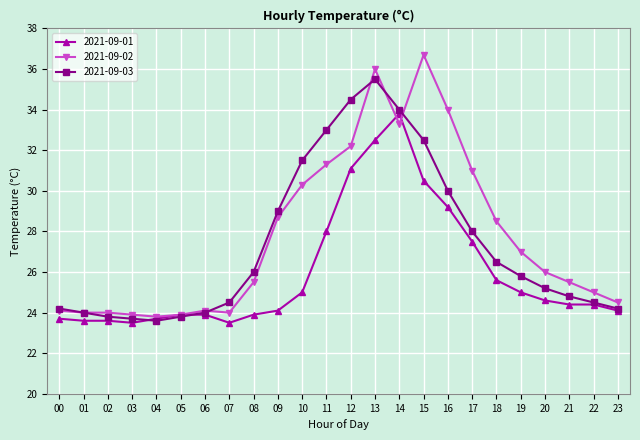

Reading right to left, transcribe all the data shown in this chart.

2021-09-01: 23=24.1	22=24.4	21=24.4	20=24.6	19=25.0	18=25.6	17=27.5	16=29.2	15=30.5	14=33.8	13=32.5	12=31.1	11=28.0	10=25.0	09=24.1	08=23.9	07=23.5	06=23.9	05=23.9	04=23.7	03=23.5	02=23.6	01=23.6	00=23.7
2021-09-02: 23=24.5	22=25.0	21=25.5	20=26.0	19=27.0	18=28.5	17=31.0	16=34.0	15=36.7	14=33.3	13=36.0	12=32.2	11=31.3	10=30.3	09=28.7	08=25.5	07=24.0	06=24.1	05=23.9	04=23.8	03=23.9	02=24.0	01=24.0	00=24.1
2021-09-03: 23=24.2	22=24.5	21=24.8	20=25.2	19=25.8	18=26.5	17=28.0	16=30.0	15=32.5	14=34.0	13=35.5	12=34.5	11=33.0	10=31.5	09=29.0	08=26.0	07=24.5	06=24.0	05=23.8	04=23.6	03=23.7	02=23.8	01=24.0	00=24.2